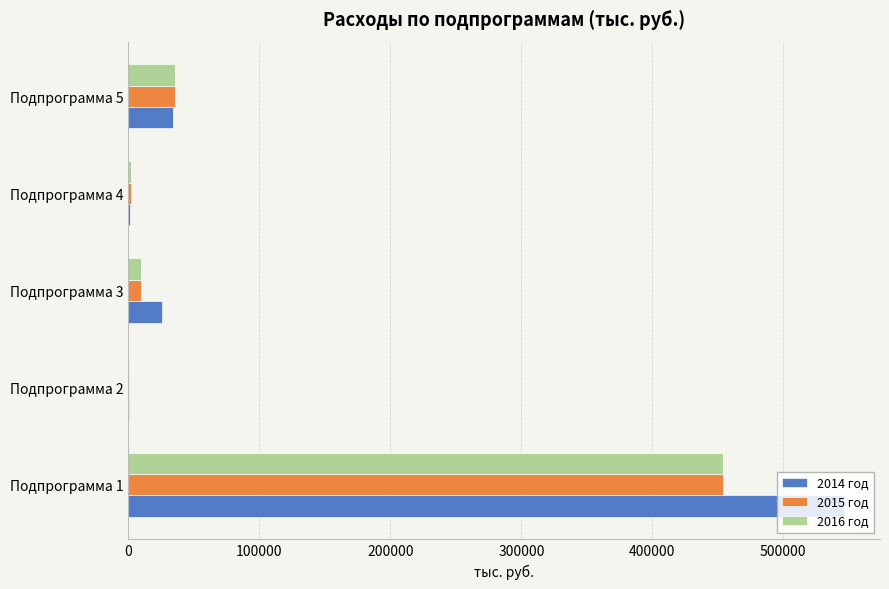

The value of 2016 год at Подпрограмма 1 is 453734.1. True or false?

True